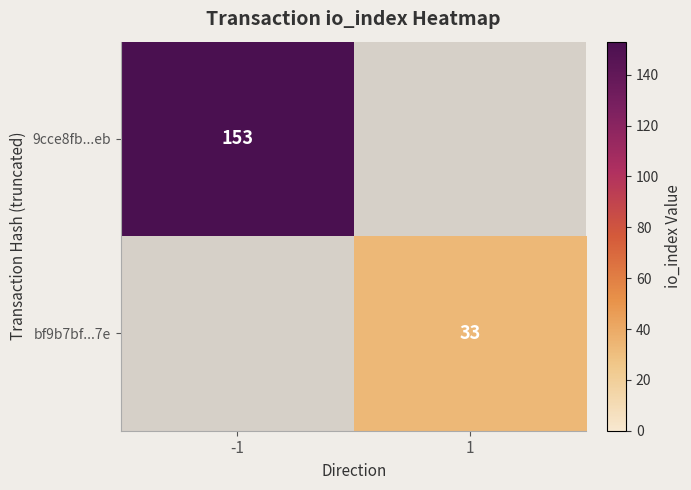

At which category does the chart reach its peak across all series?

-1